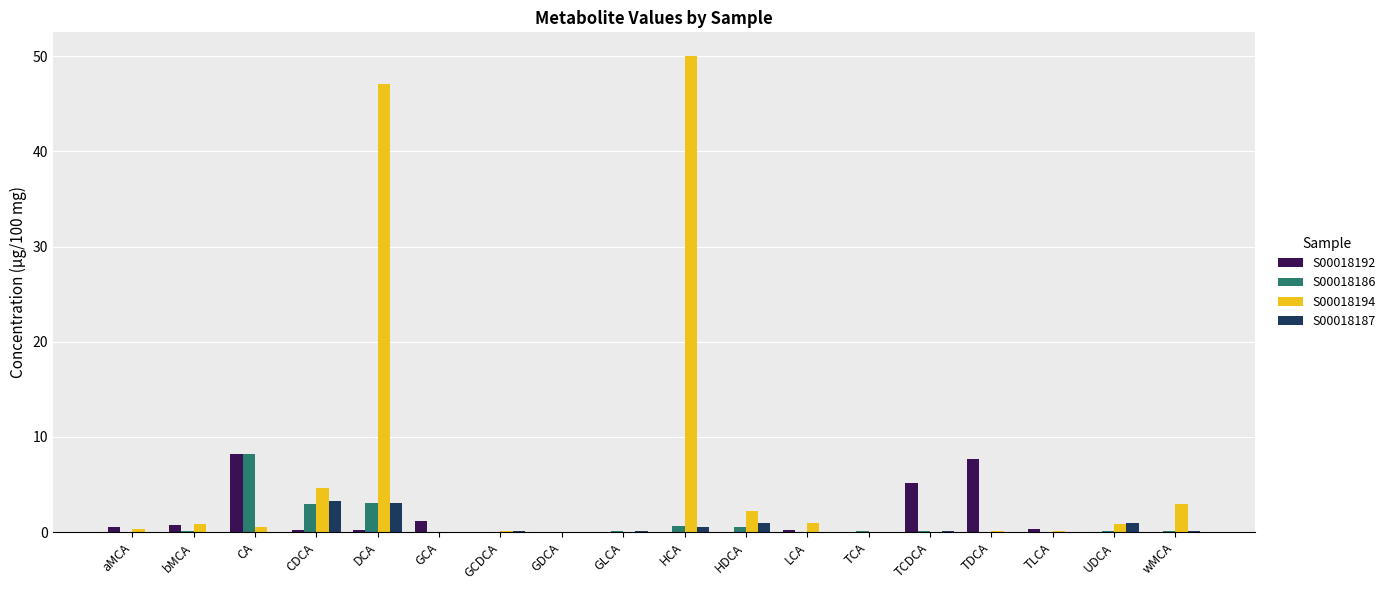

Which category has the highest value in the S00018186 series?

CA